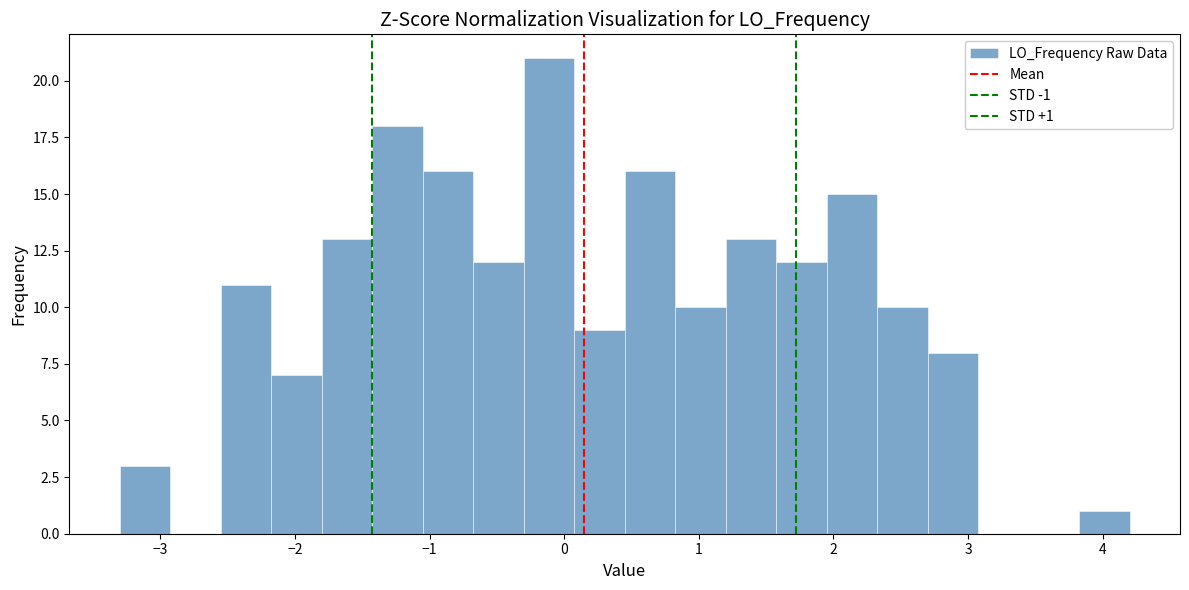

Read against the x-axis, roughly where is the centre of the tallest bar?

-0.1